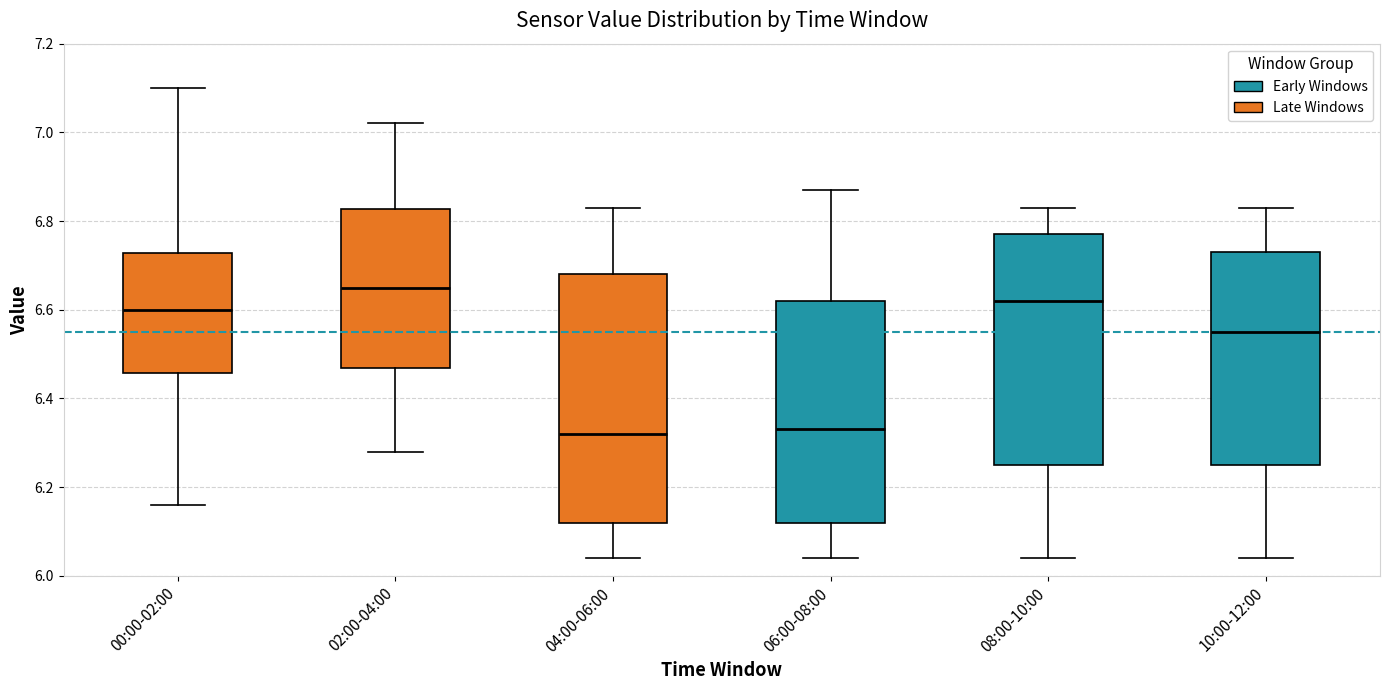

Reading left to right, transcribe this box plot: for each box, give where its median line is, the range the box spans, and where its two whiskers end, as read against the y-axis. The values are not printed on the chart, so give them approximately, as read against the axis.

00:00-02:00: median 6.60, box 6.46 to 6.72, whiskers 6.16 to 7.10
02:00-04:00: median 6.66, box 6.46 to 6.82, whiskers 6.28 to 7.02
04:00-06:00: median 6.32, box 6.12 to 6.68, whiskers 6.04 to 6.84
06:00-08:00: median 6.34, box 6.12 to 6.62, whiskers 6.04 to 6.88
08:00-10:00: median 6.62, box 6.26 to 6.78, whiskers 6.04 to 6.84
10:00-12:00: median 6.56, box 6.26 to 6.74, whiskers 6.04 to 6.84